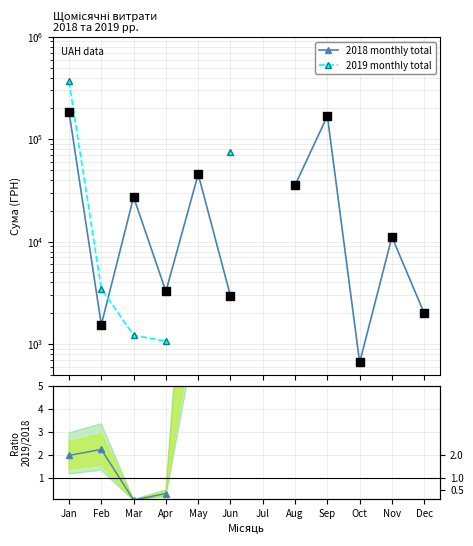

Which series contains the highest Y value?

2019 monthly total